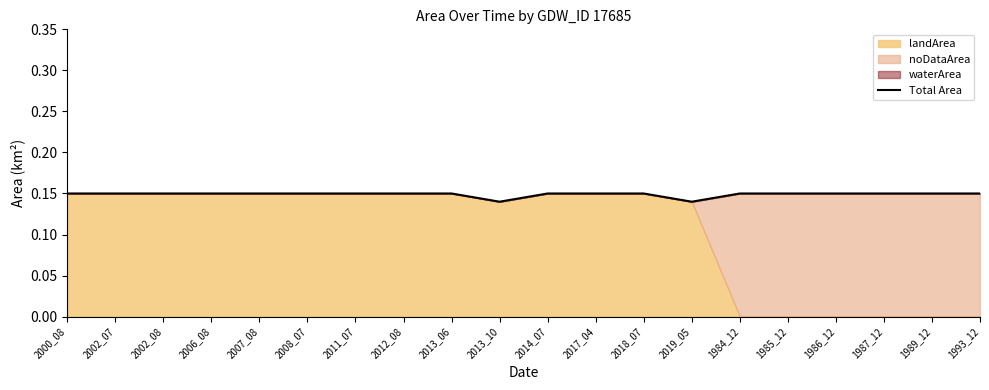

Between 1985_12 and 1989_12, which is larger?

1985_12